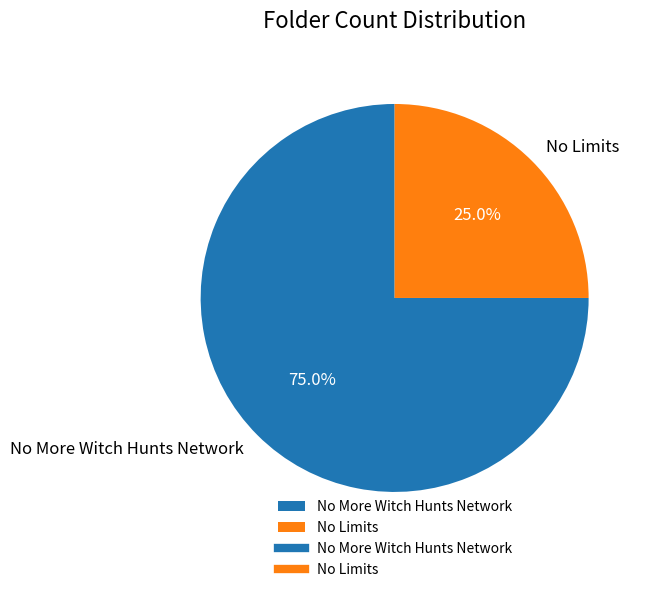

Is it true that No Limits is 17% of the pie?

False